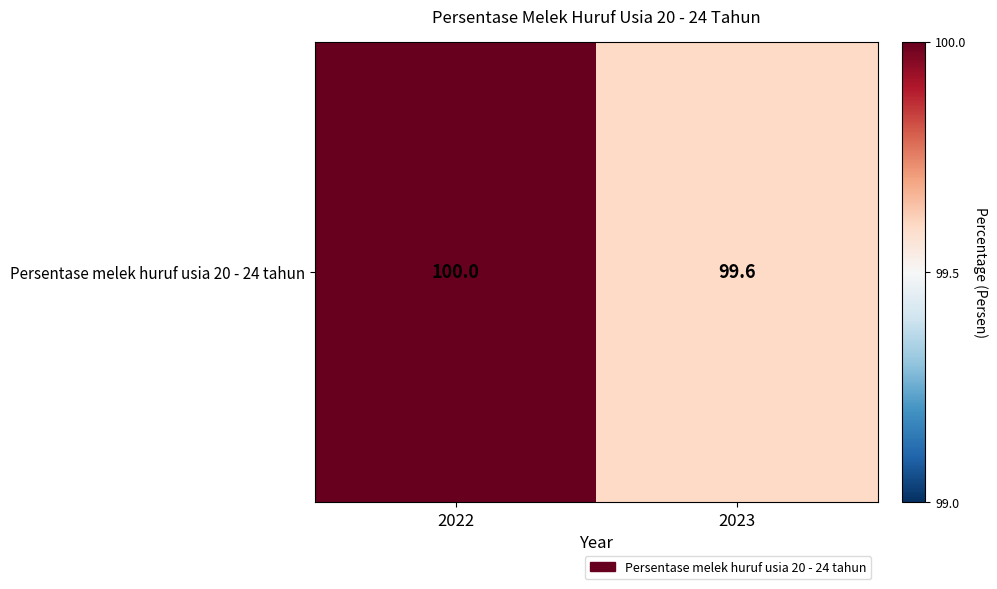

What is the minimum value shown in the chart?

99.6